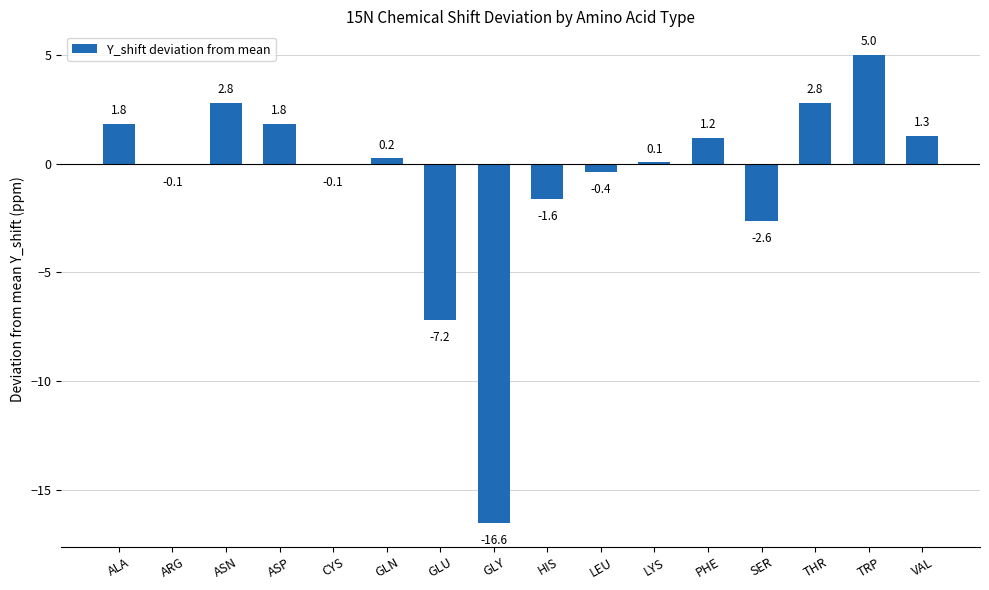

What is the greatest value displayed?

5.0